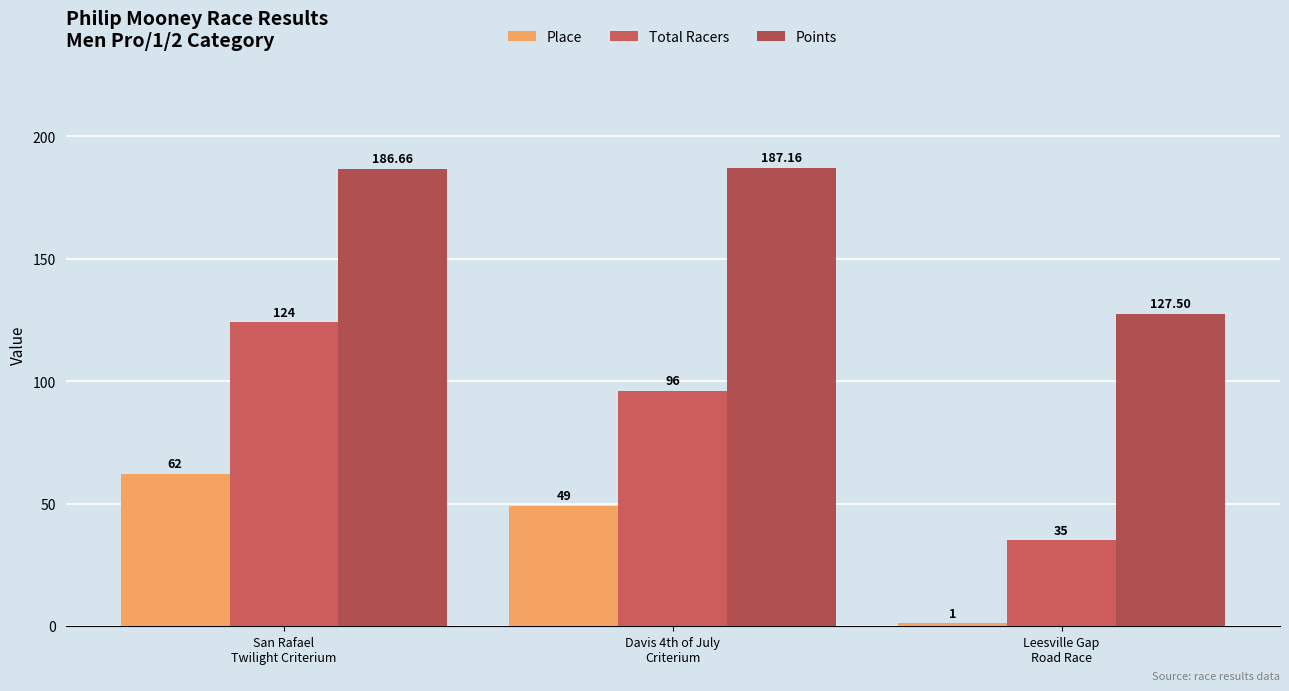

What is the difference between the maximum and minimum values in the Points series?

59.7